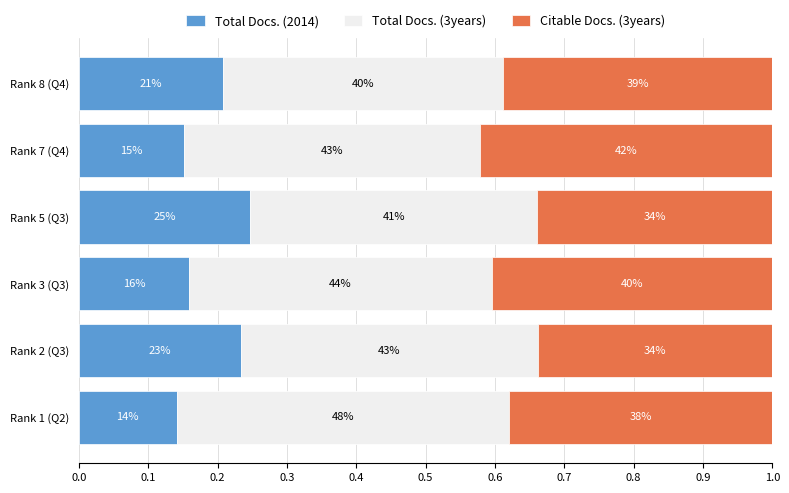

What is the value of the Total Docs. (3years) bar at the 3rd from the left?

0.4